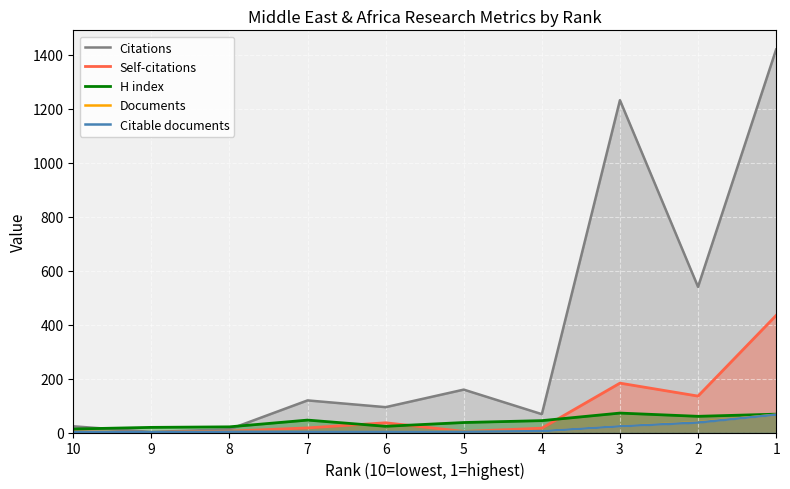

True or false: Self-citations and Citations intersect in this chart.

False